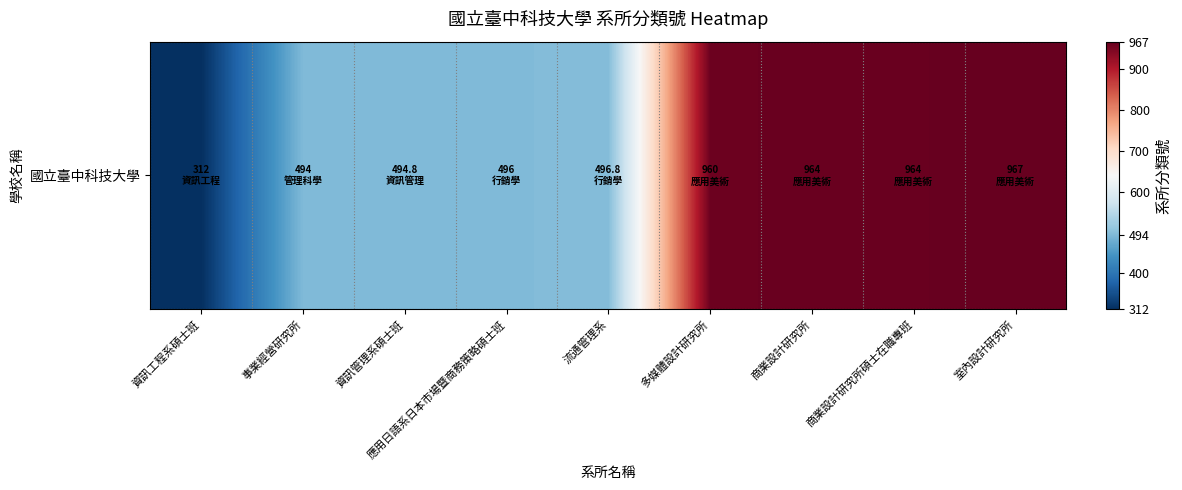

Reading left to right, list all the values displayed in this chart.

資訊工程系碩士班=312.0	事業經營研究所=494.0	資訊管理系碩士班=494.8	應用日語系日本市場暨商務策略碩士班=496.0	流通管理系=496.8	多媒體設計研究所=960.0	商業設計研究所=964.0	商業設計研究所碩士在職專班=964.0	室內設計研究所=967.0